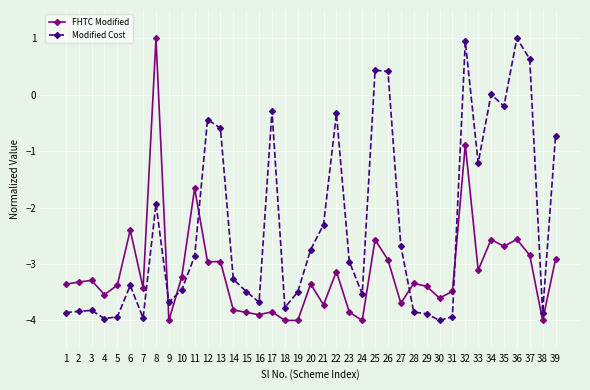

How many values in the FHTC Modified series exceed -3?

13